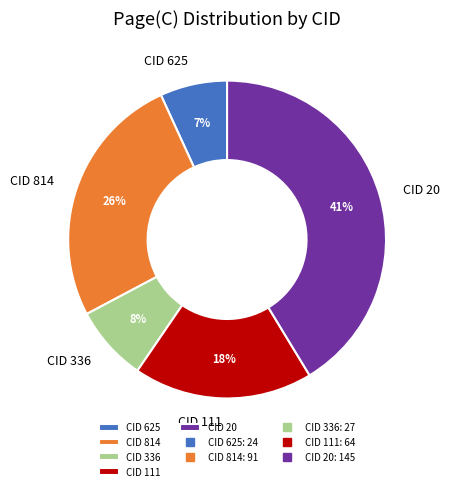

Do CID 814 and CID 625 together represent more than half of the pie?

No